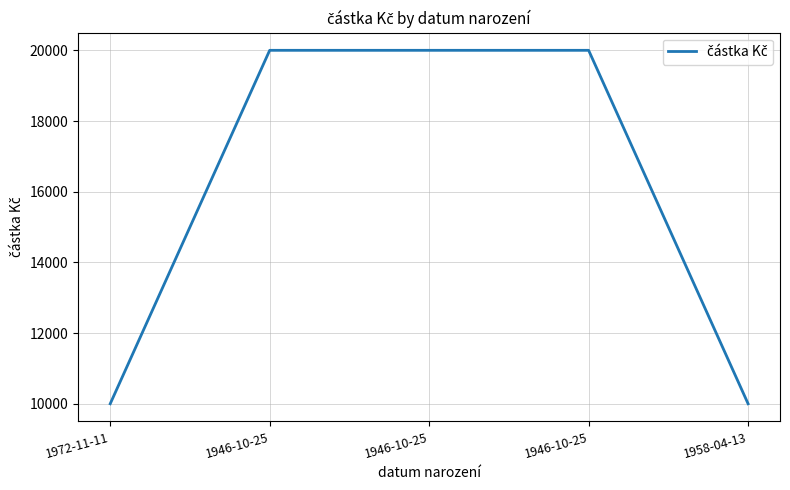

True or false: the data has more than 1 interior local peaks.

False